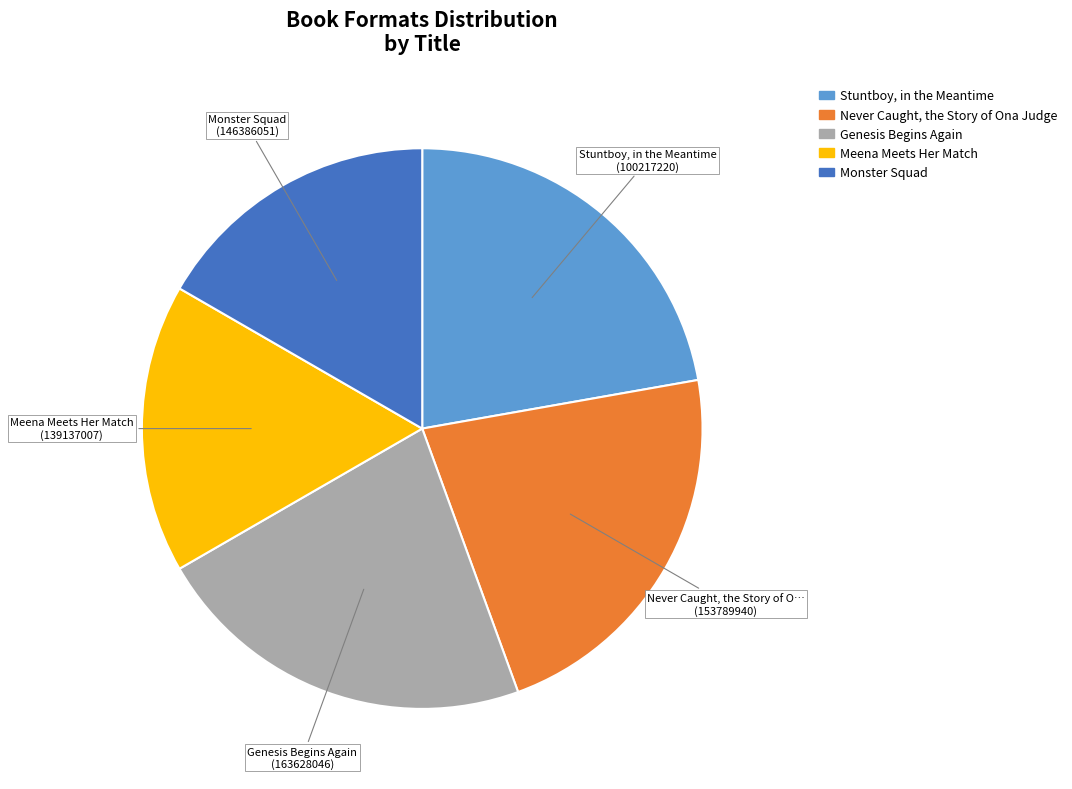

The Monster Squad slice represents 3% of the pie. True or false?

False